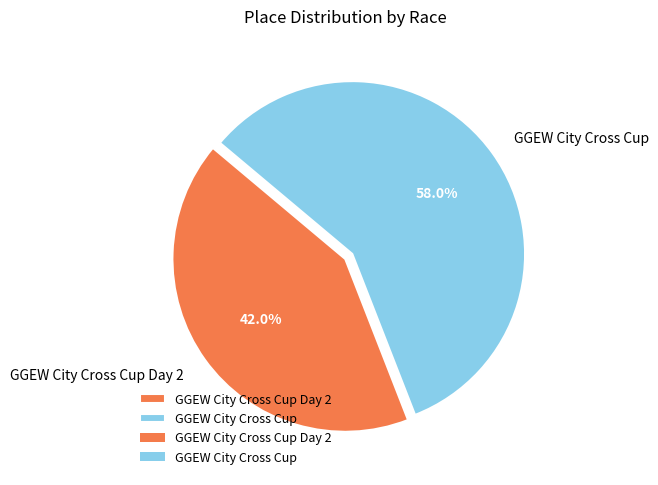

What is the smallest slice in the pie chart?

GGEW City Cross Cup Day 2